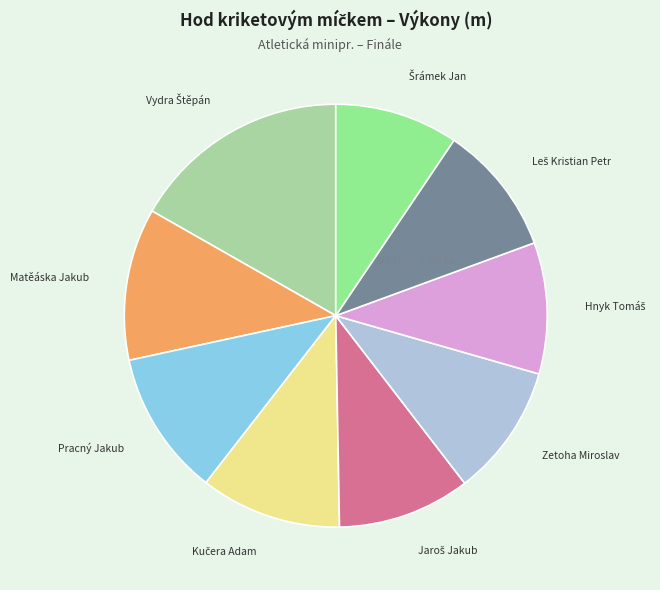

The Pracný Jakub slice represents 11% of the pie. True or false?

True